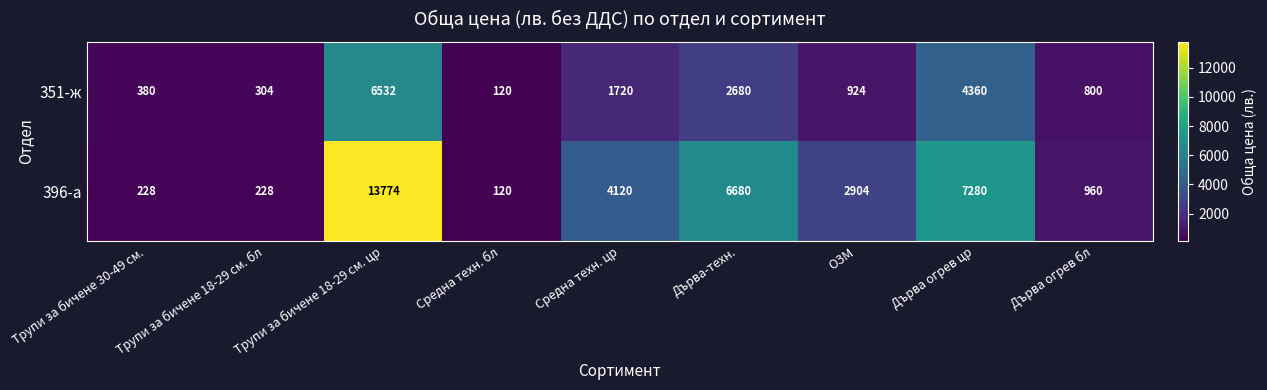

What is the maximum value shown in the chart?

13774